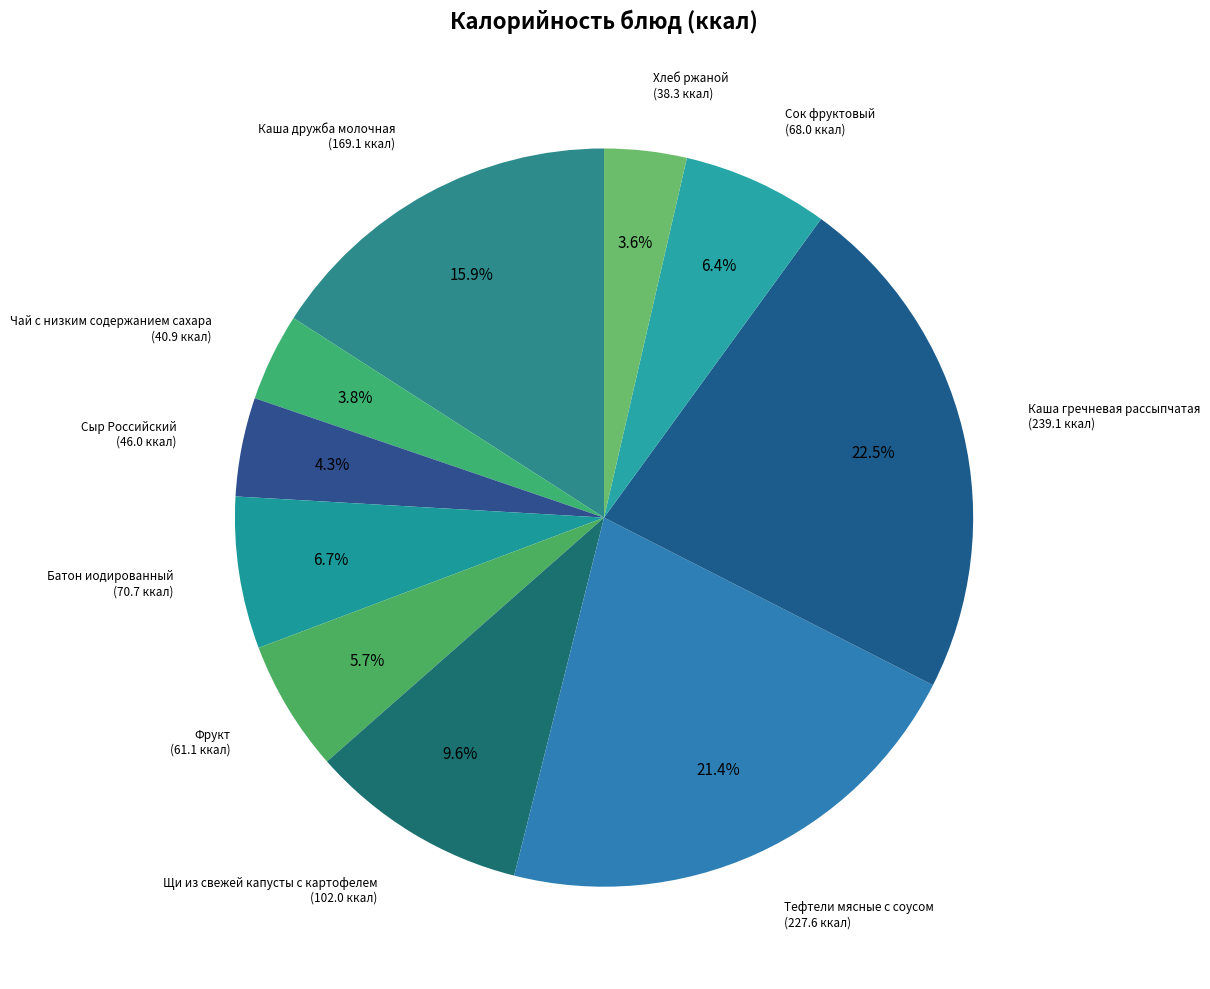

Count the number of slices in the pie.

10